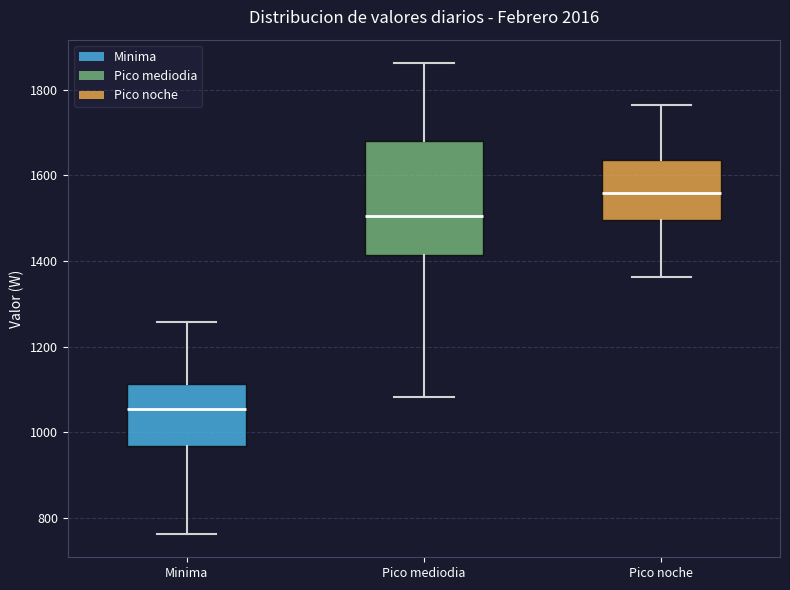

Reading left to right, transcribe this box plot: for each box, give where its median line is, the range the box spans, and where its two whiskers end, as read against the y-axis. The values are not printed on the chart, so give them approximately, as read against the axis.

Minima: median 1060, box 960 to 1120, whiskers 760 to 1260
Pico mediodia: median 1500, box 1420 to 1680, whiskers 1080 to 1860
Pico noche: median 1560, box 1500 to 1640, whiskers 1360 to 1760